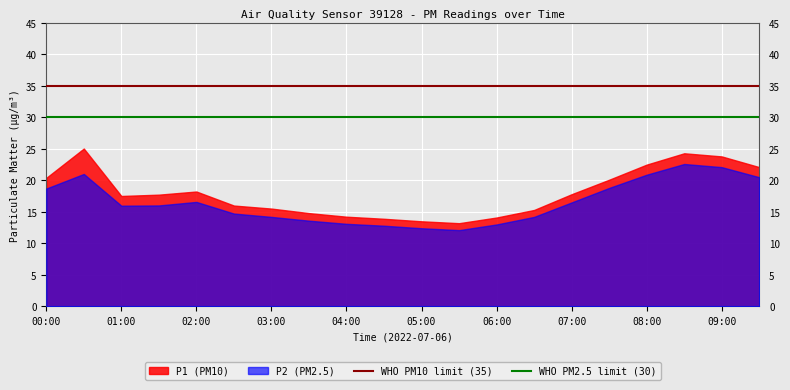

At which label is WHO PM10 limit (35) closest to 35?

00:00